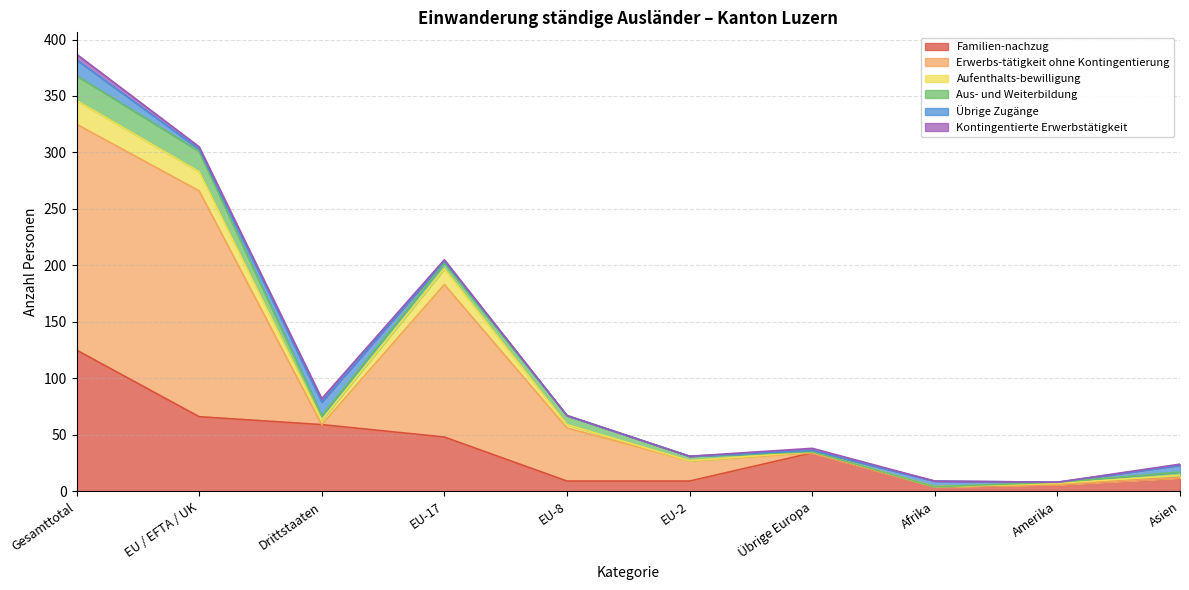

How many interior local valleys does the Erwerbs-tätigkeit ohne Kontingentierung series have?

1